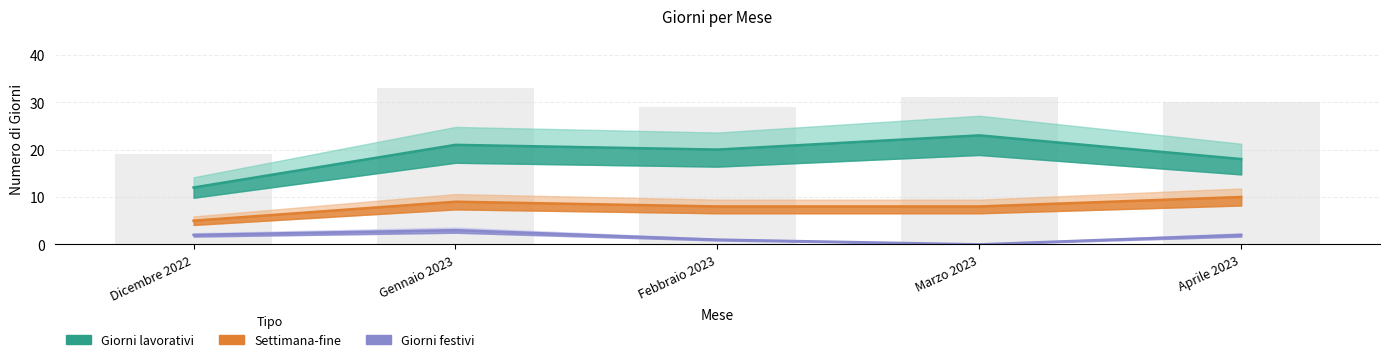

What is the average value of the Giorni lavorativi series?

19